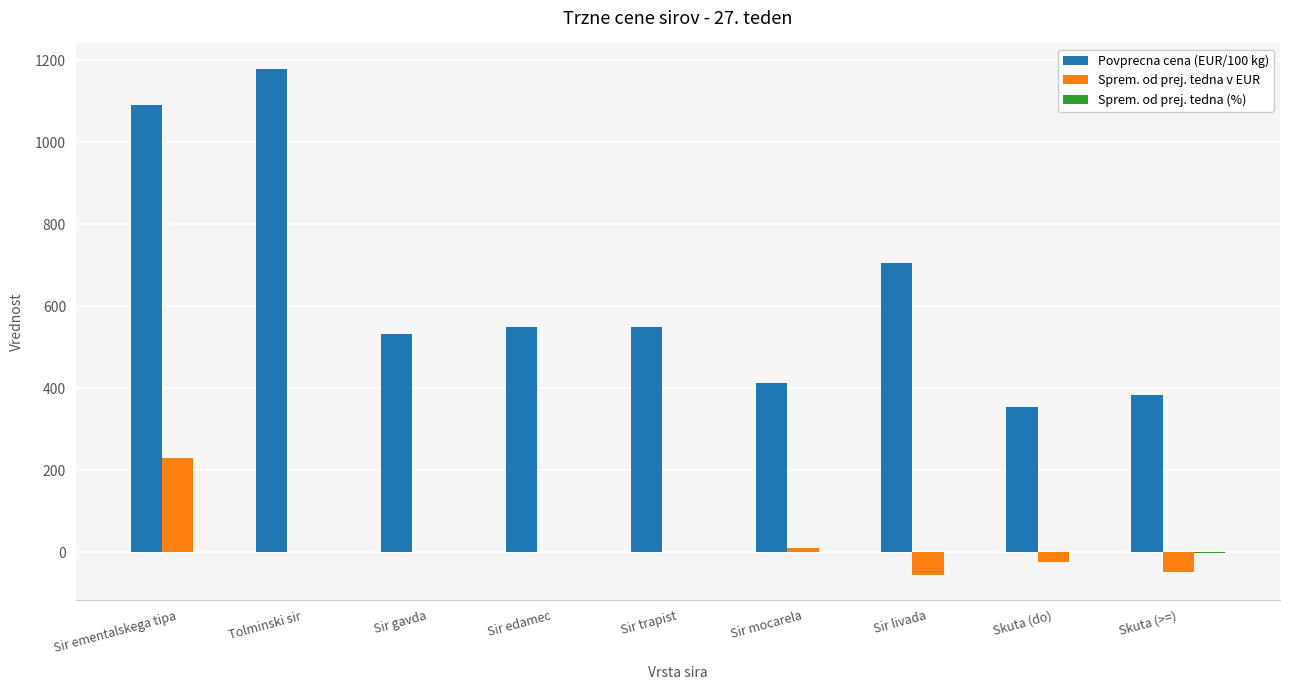

What is the highest value of the Povprecna cena (EUR/100 kg) series?

1179.2